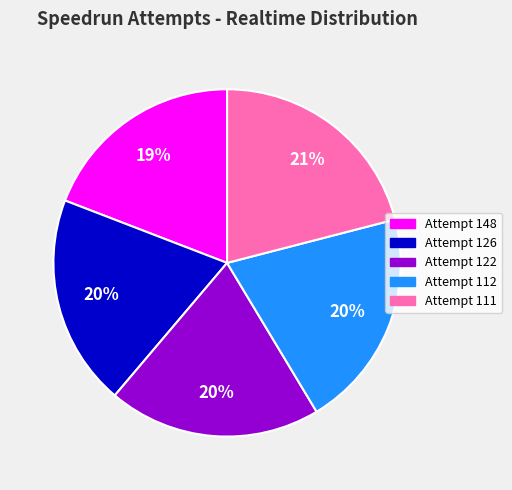

Is it true that Attempt 122 is 20% of the pie?

True